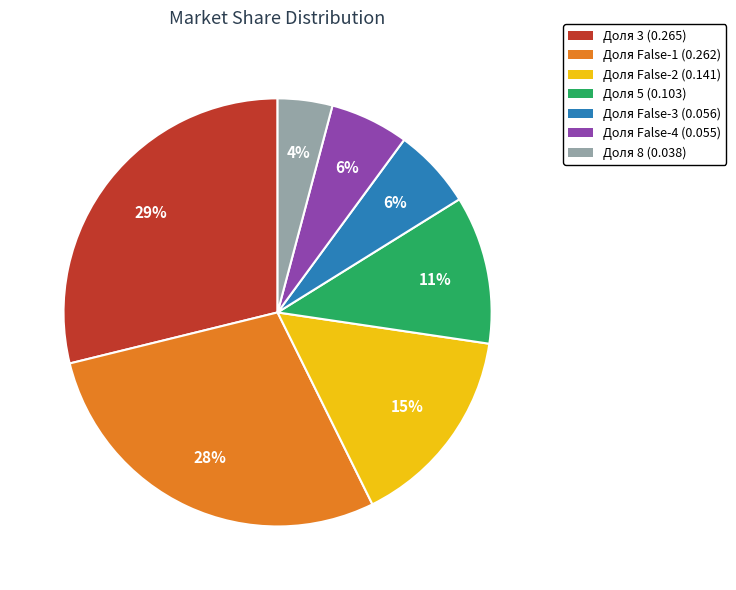

Which has a higher value, Доля False-2 (0.141) or Доля False-3 (0.056)?

Доля False-2 (0.141)